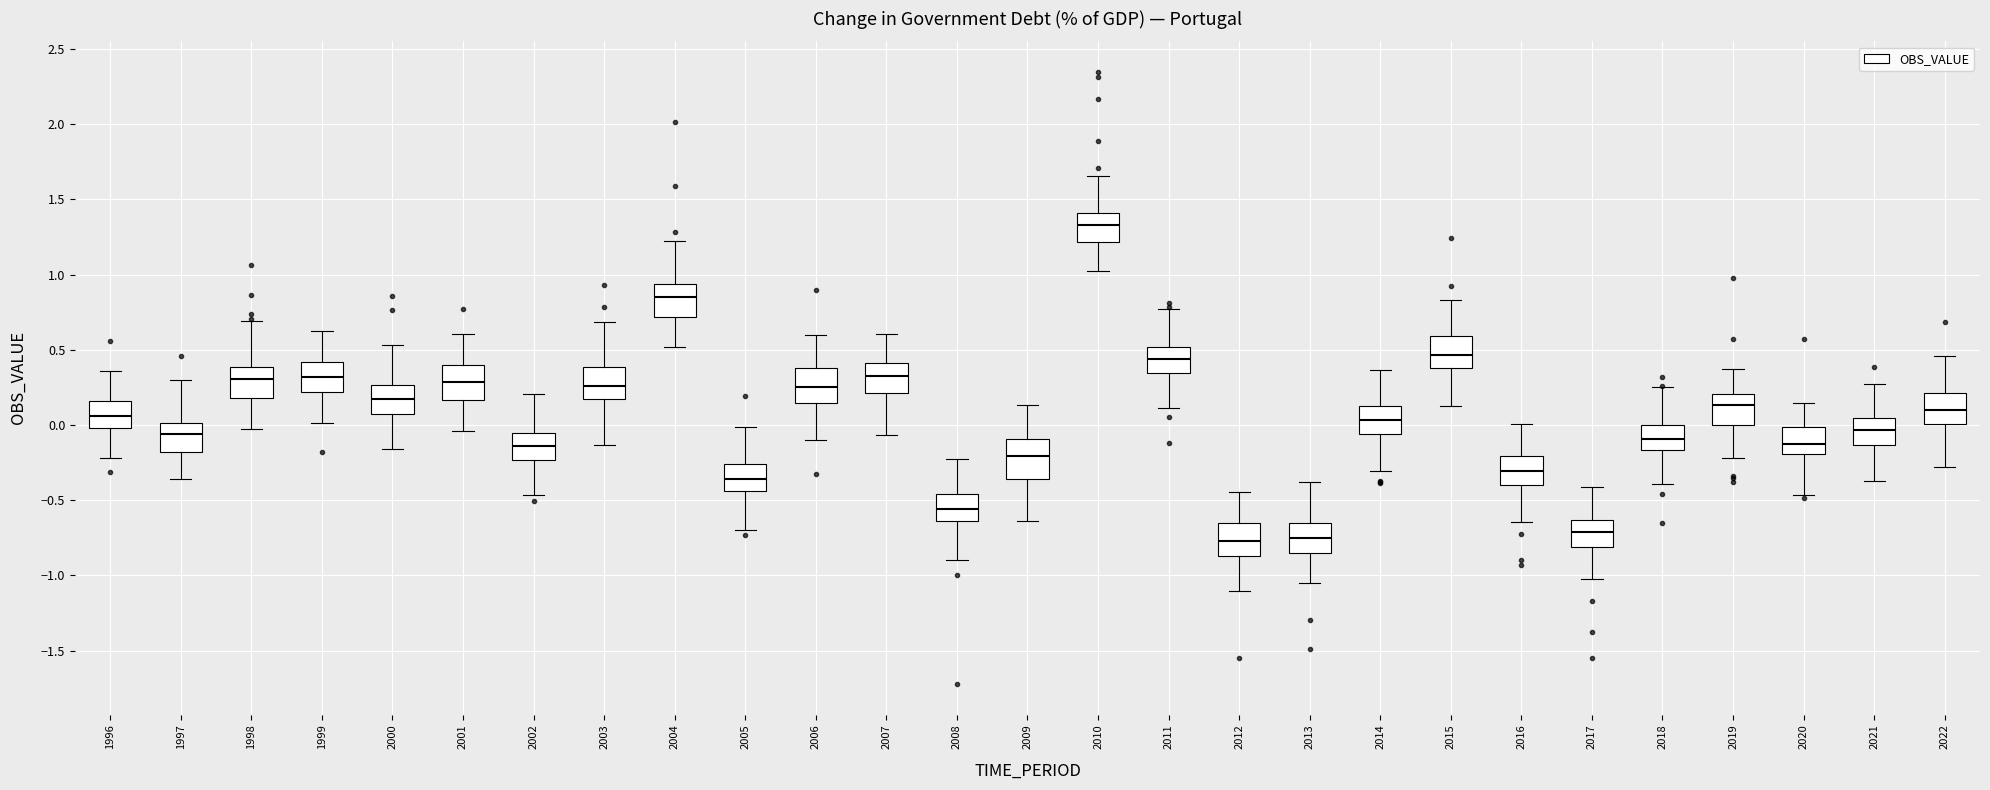

Where does the upper whisker of the box at x = 2013 end on the y-axis? The values are not printed on the chart, so give them approximately, as read against the axis.

-0.40